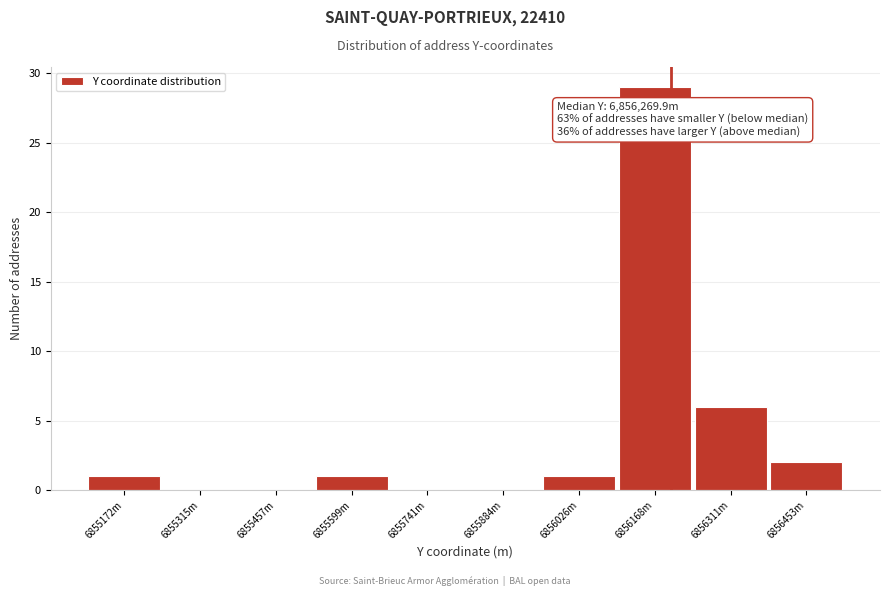

Reading right to left, list all the values displayed in this chart.

6856453m=2	6856311m=6	6856168m=29	6856026m=1	6855884m=0	6855741m=0	6855599m=1	6855457m=0	6855315m=0	6855172m=1